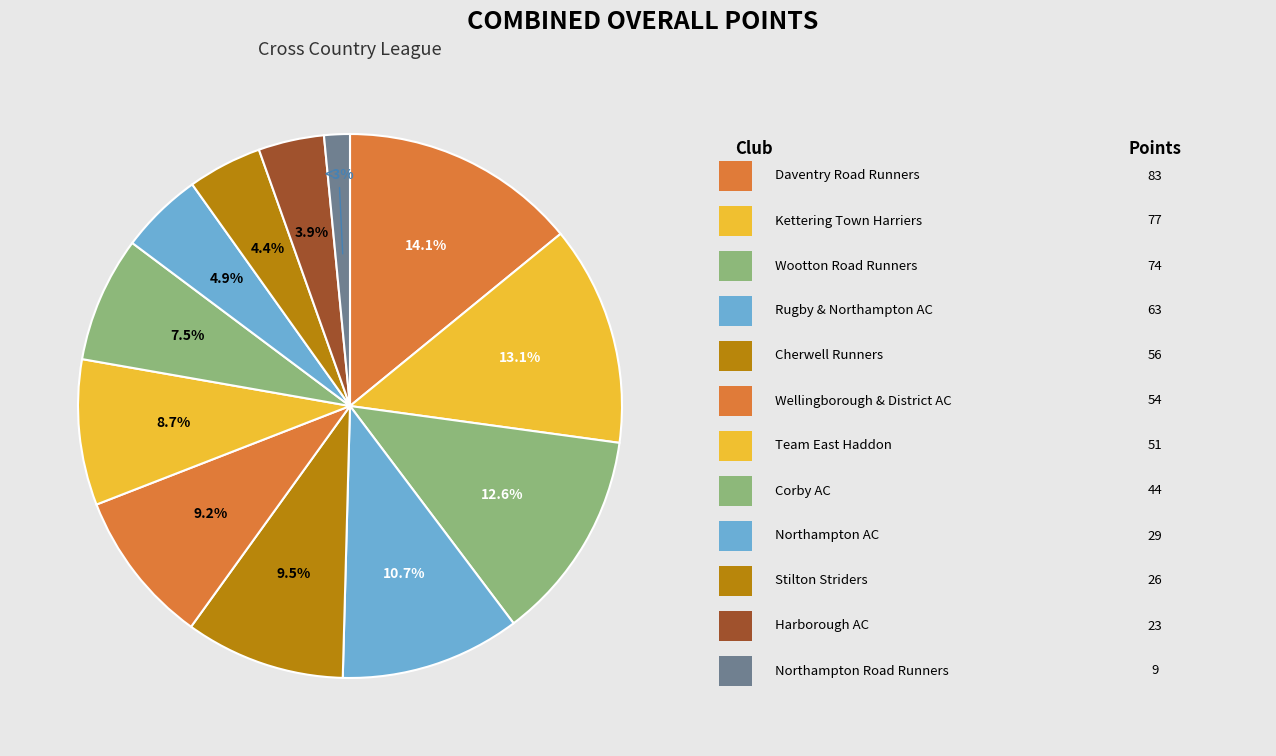

Is there any slice that represents more than half of the pie?

No